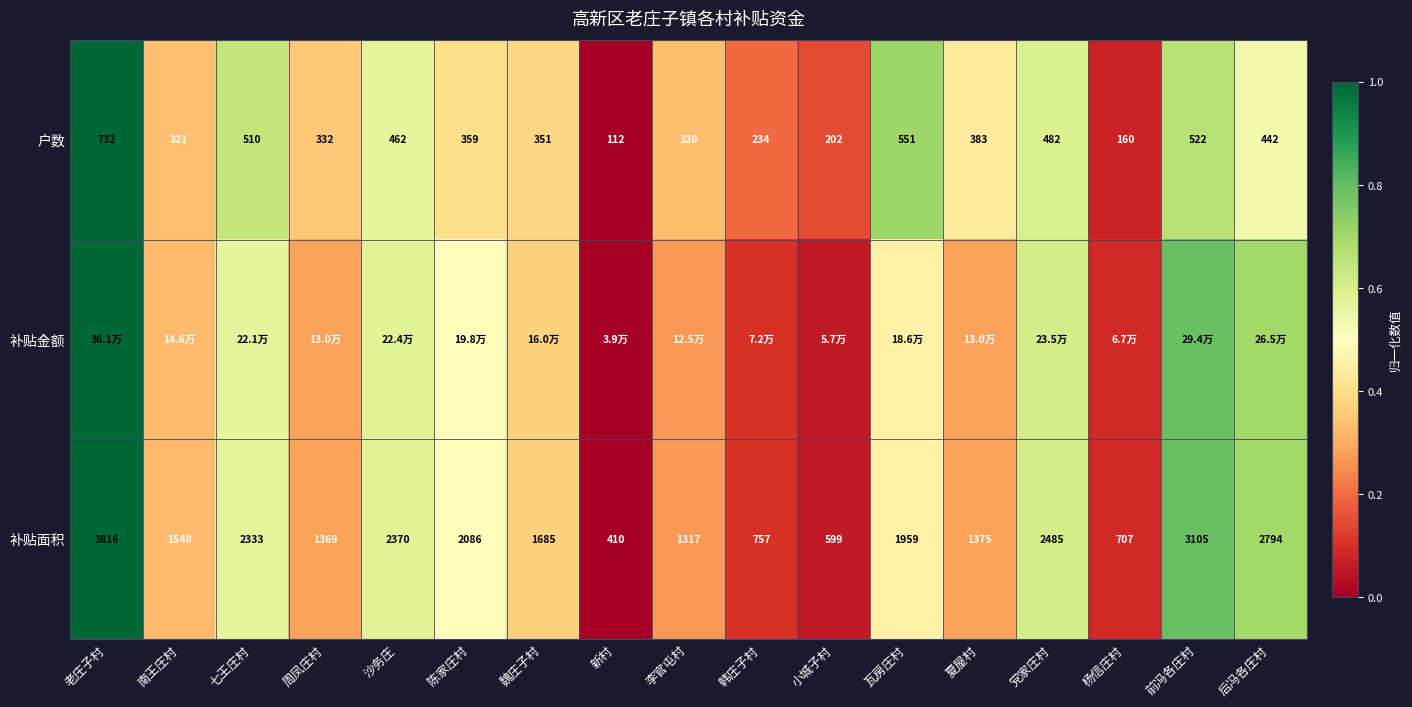

Where is 户数 nearest to the value 422?

后冯各庄村